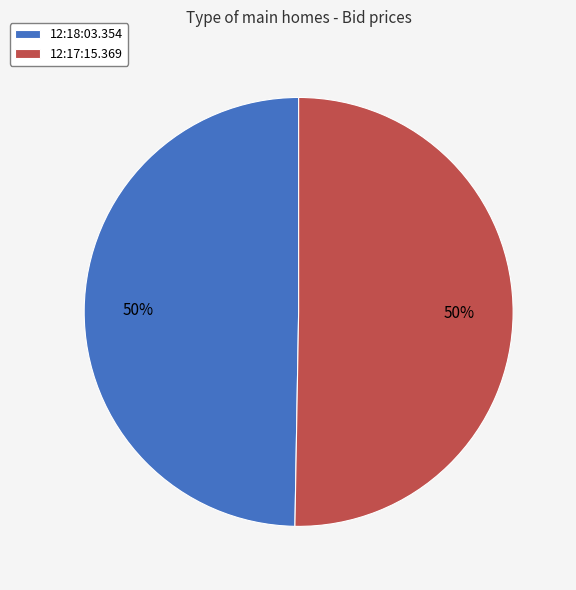

To the nearest percent, what is the average slice percentage?

50%